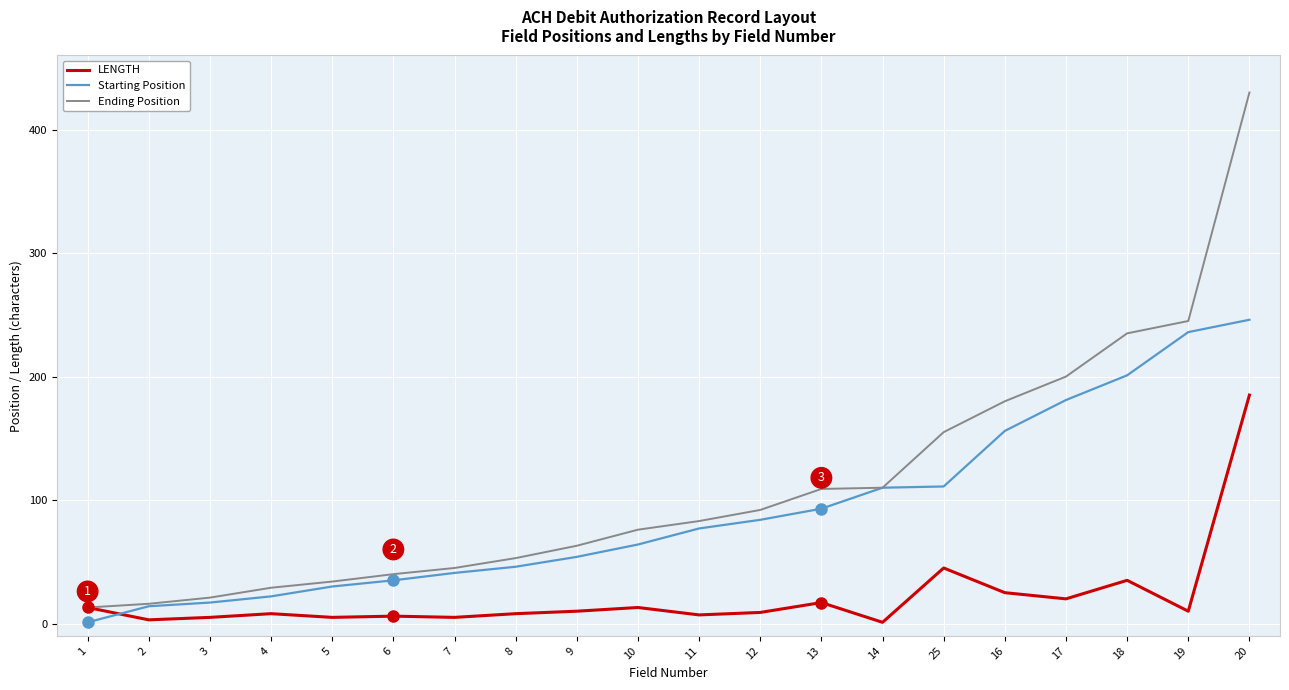

Is the value of LENGTH at 3 greater than the value of Ending Position at 12?

No